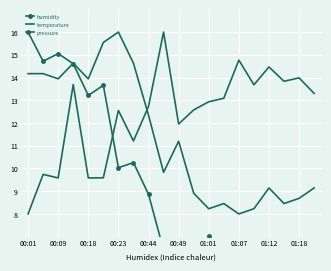

Which series changed the most between 01:07 and 17?

humidity